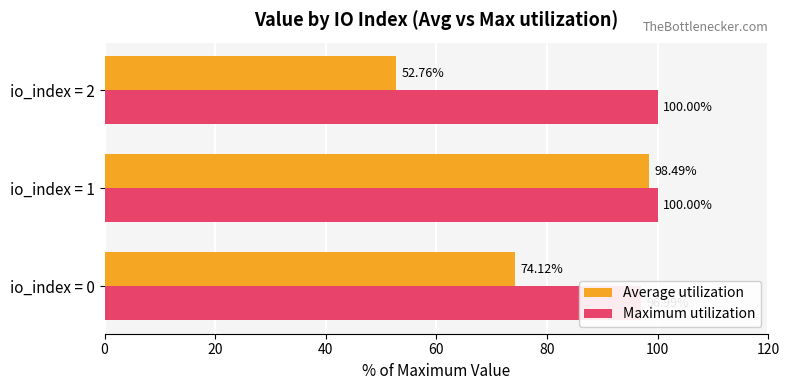

At io_index = 0, list the series in order from largest to smallest.

Maximum utilization, Average utilization